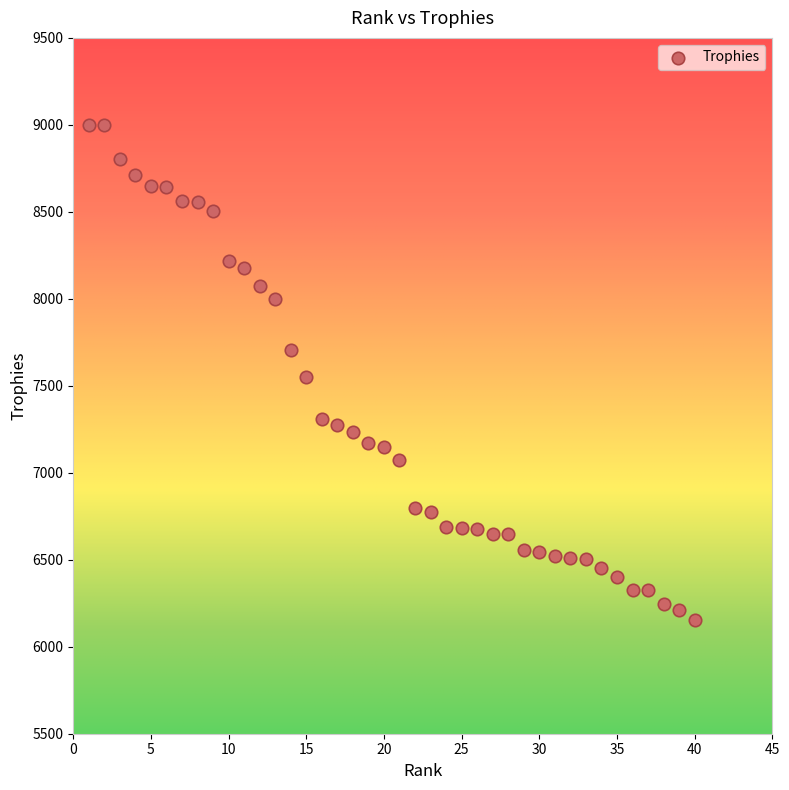

What is the range of Y values (max minus min)?

2849